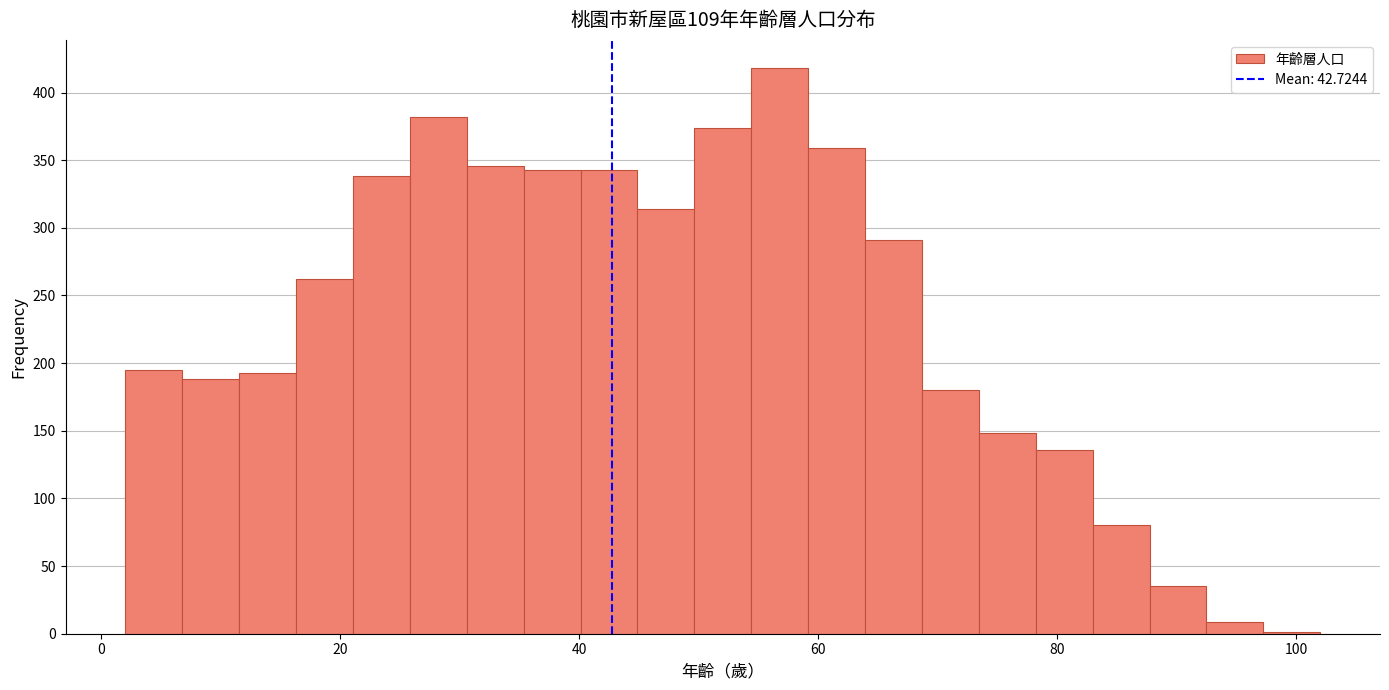

Read against the x-axis, roughly where is the centre of the tallest bar?

56